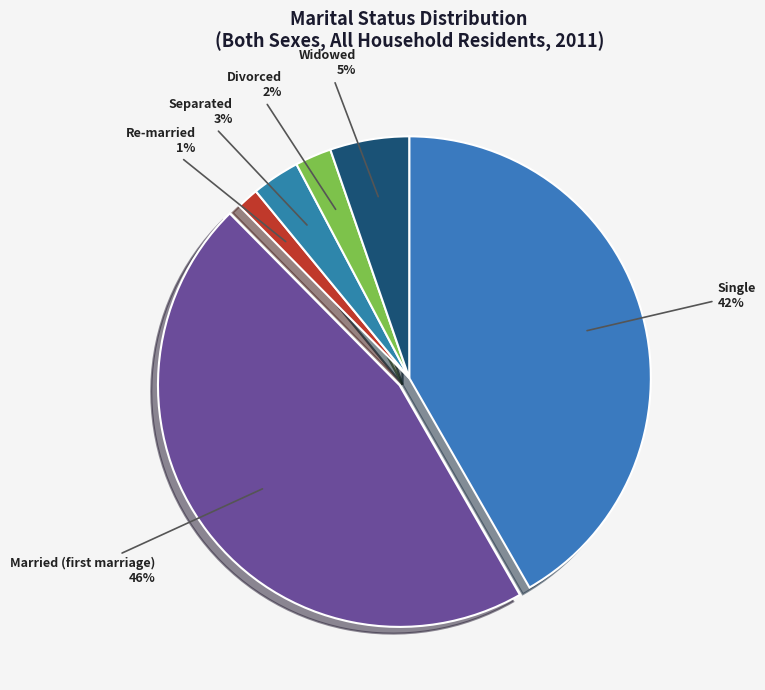

How many segments does this pie chart have?

6